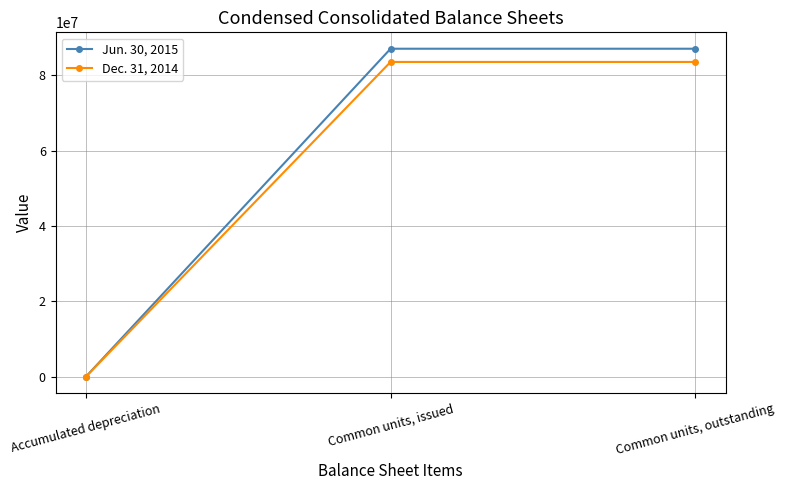

What is the spread (max minus min) of values at Common units, outstanding?

3502218